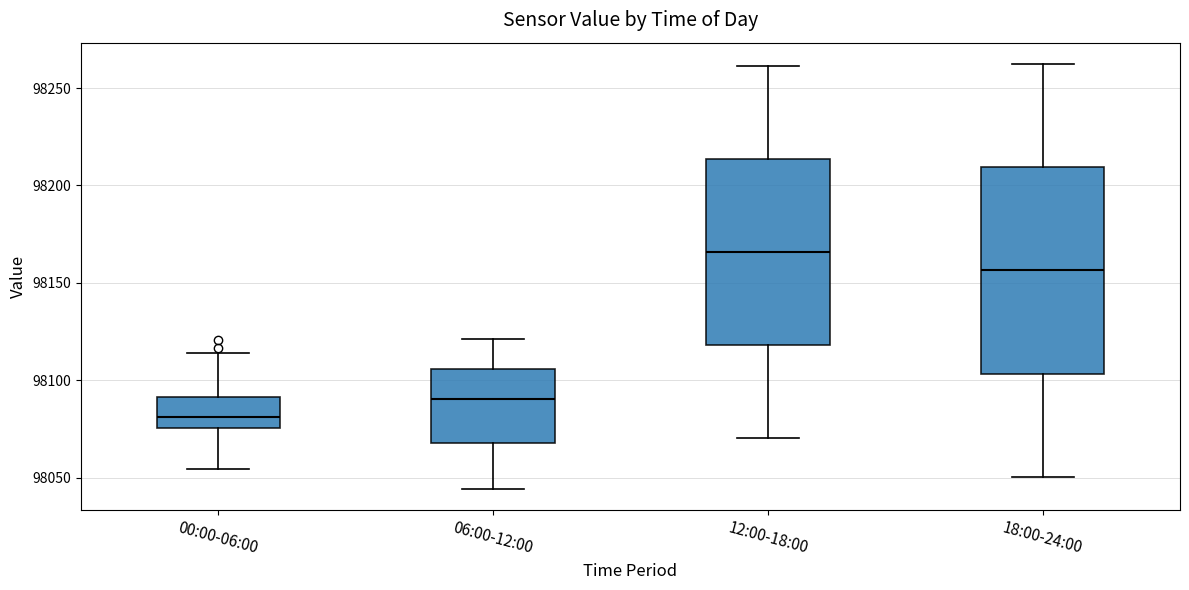

Comparing the boxes themselves (not the whiskers), which one is the tallest?

18:00-24:00